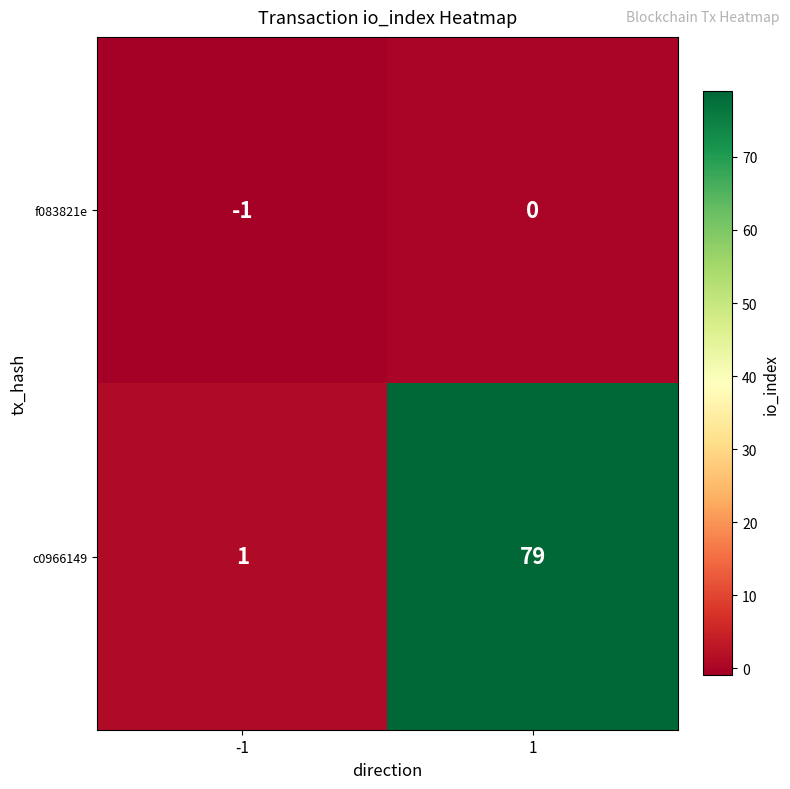

What is the approximate value of c0966149 at 1?

79